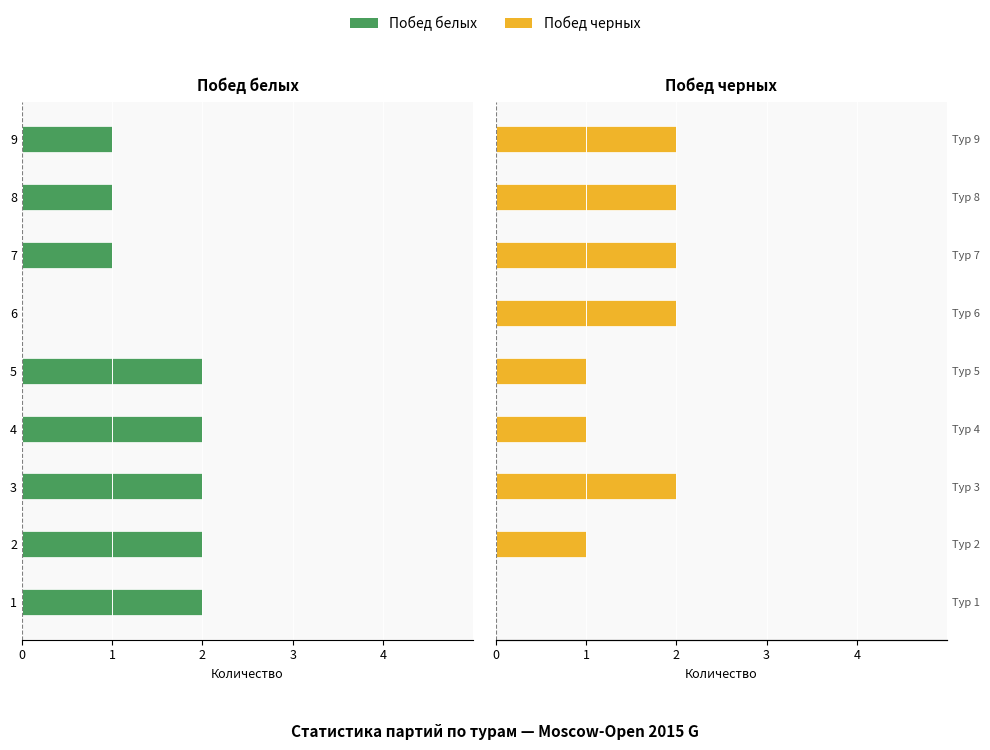

The value of Побед черных at 7 is 2. True or false?

True